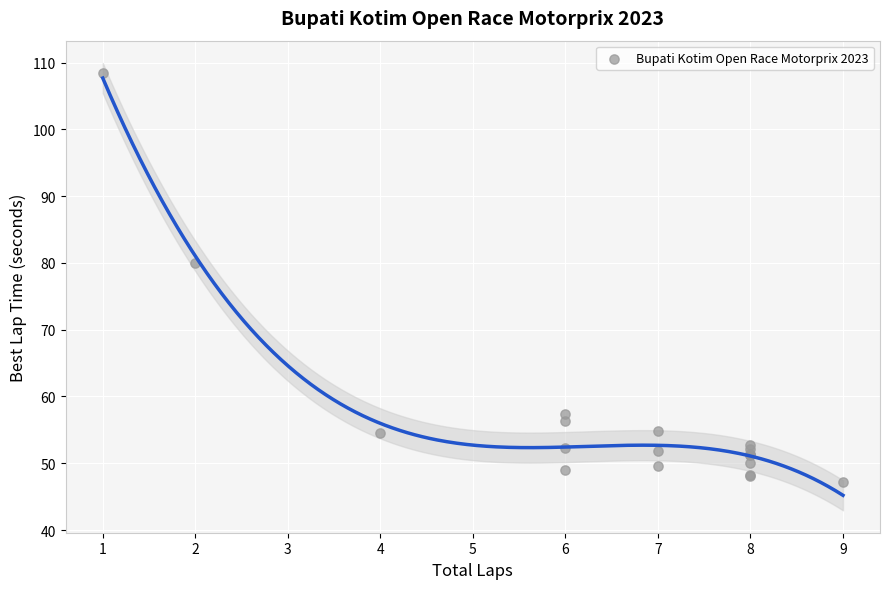

What Y value in the scatter plot is closest to 77?

80.0